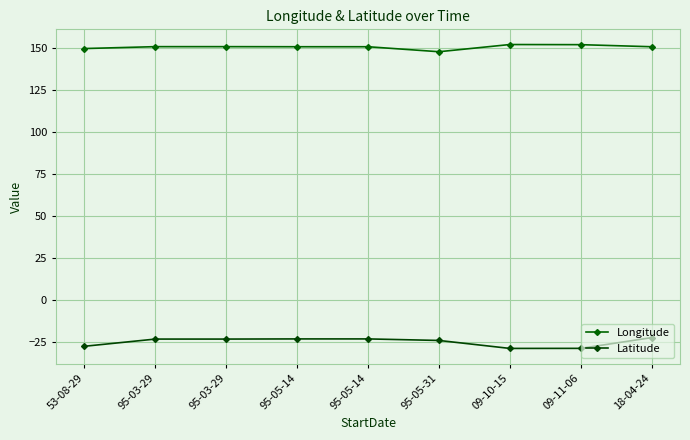

What is the smallest value displayed?

-28.8